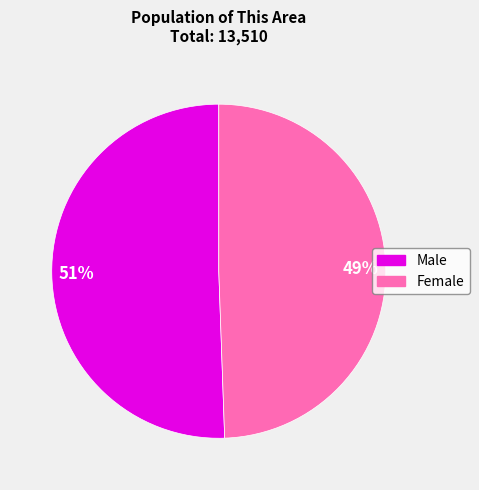

Is the sum of Female and Male greater than half?

Yes